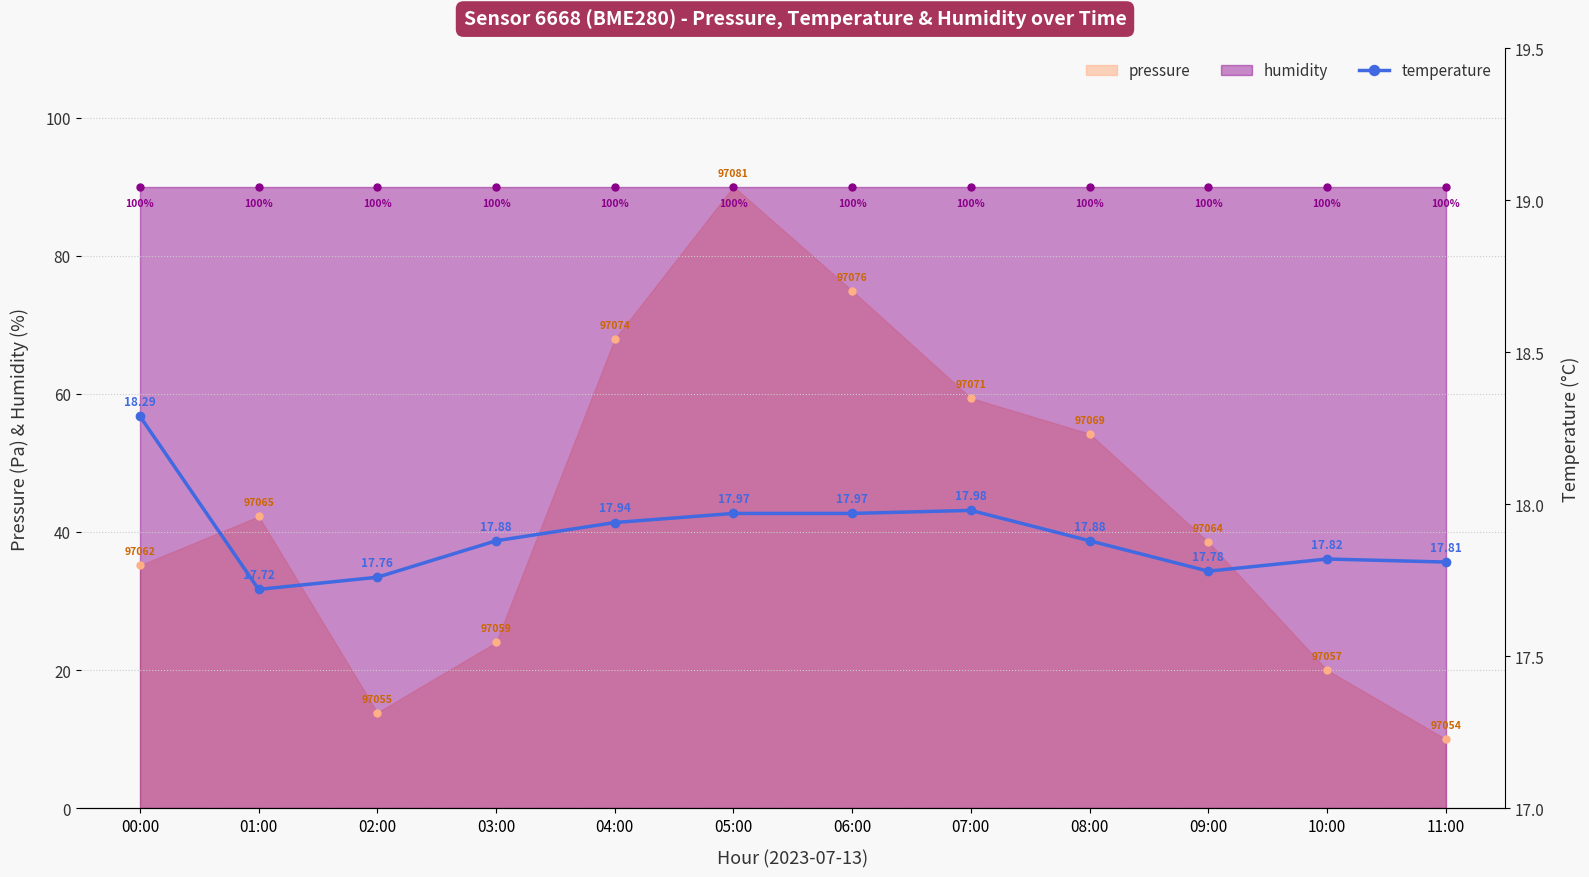

How many points are higher than both their immediate neighbors (excluding endpoints)?

2